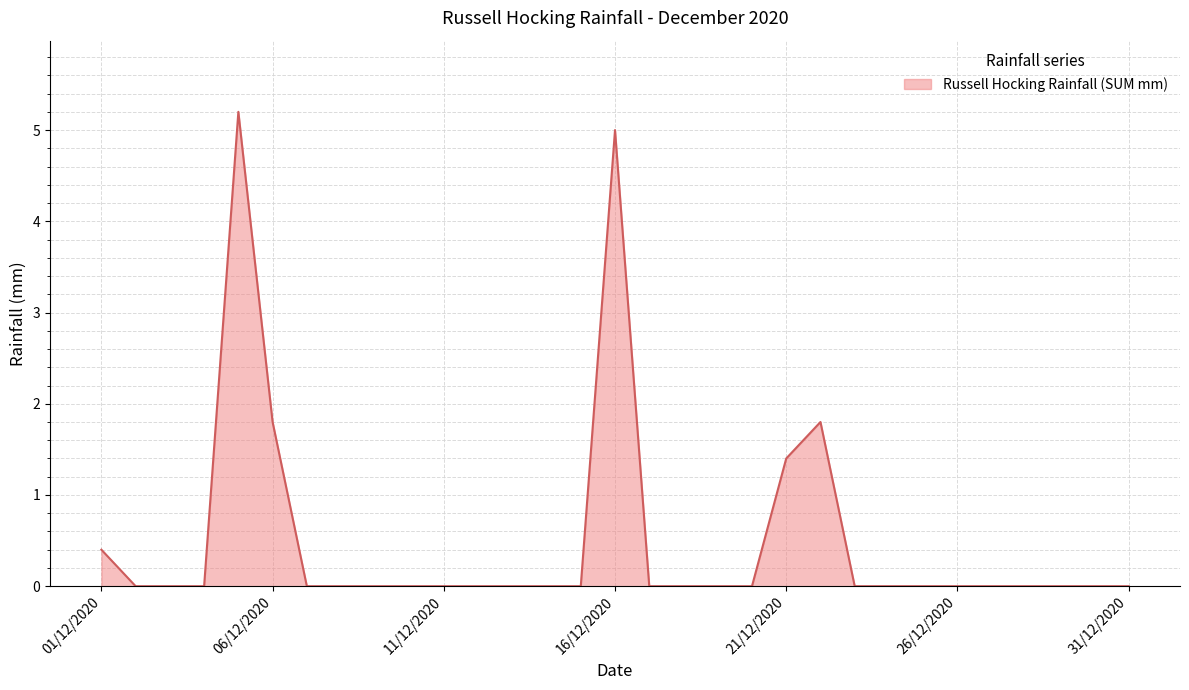

What is the greatest value displayed?

5.2